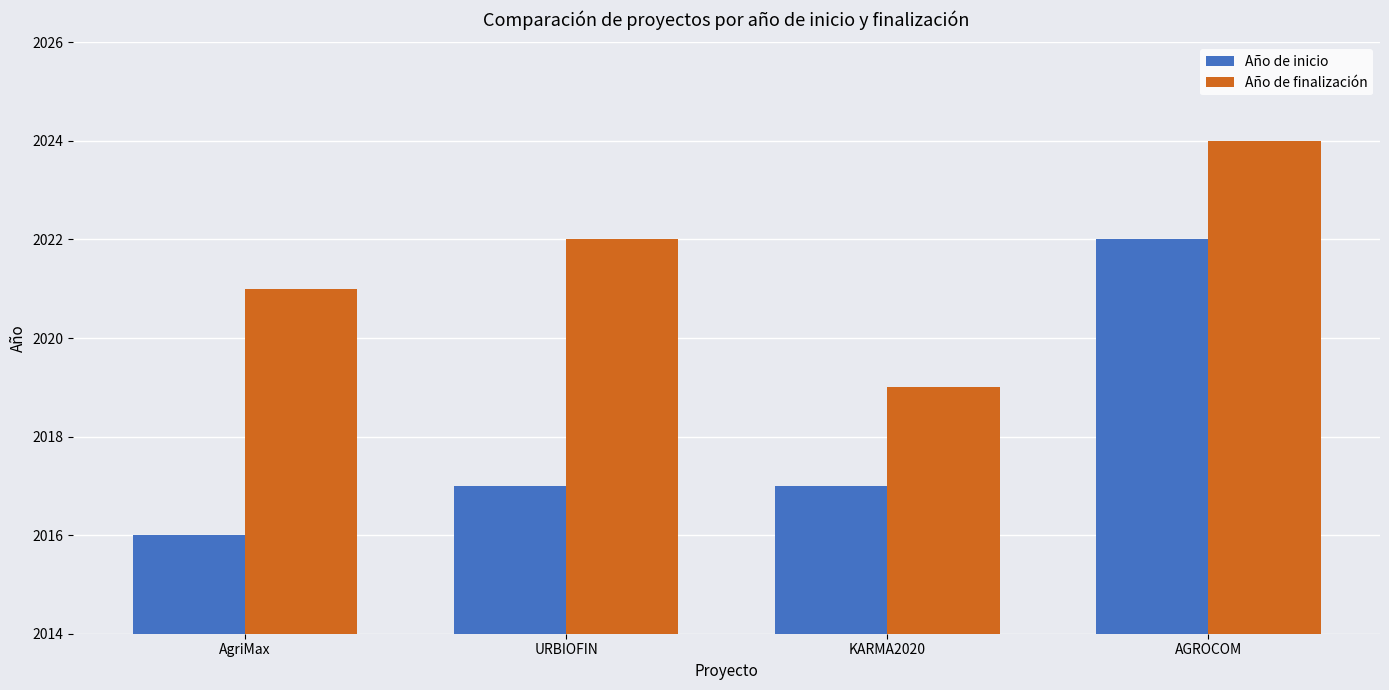

What is the difference between the maximum and minimum values in the Año de finalización series?

5